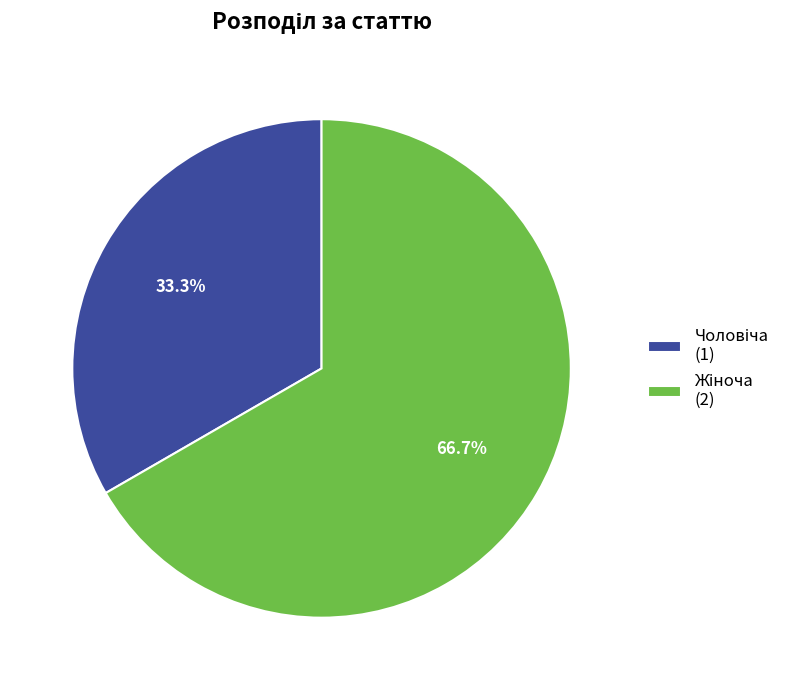

Is there any slice that represents more than half of the pie?

Yes